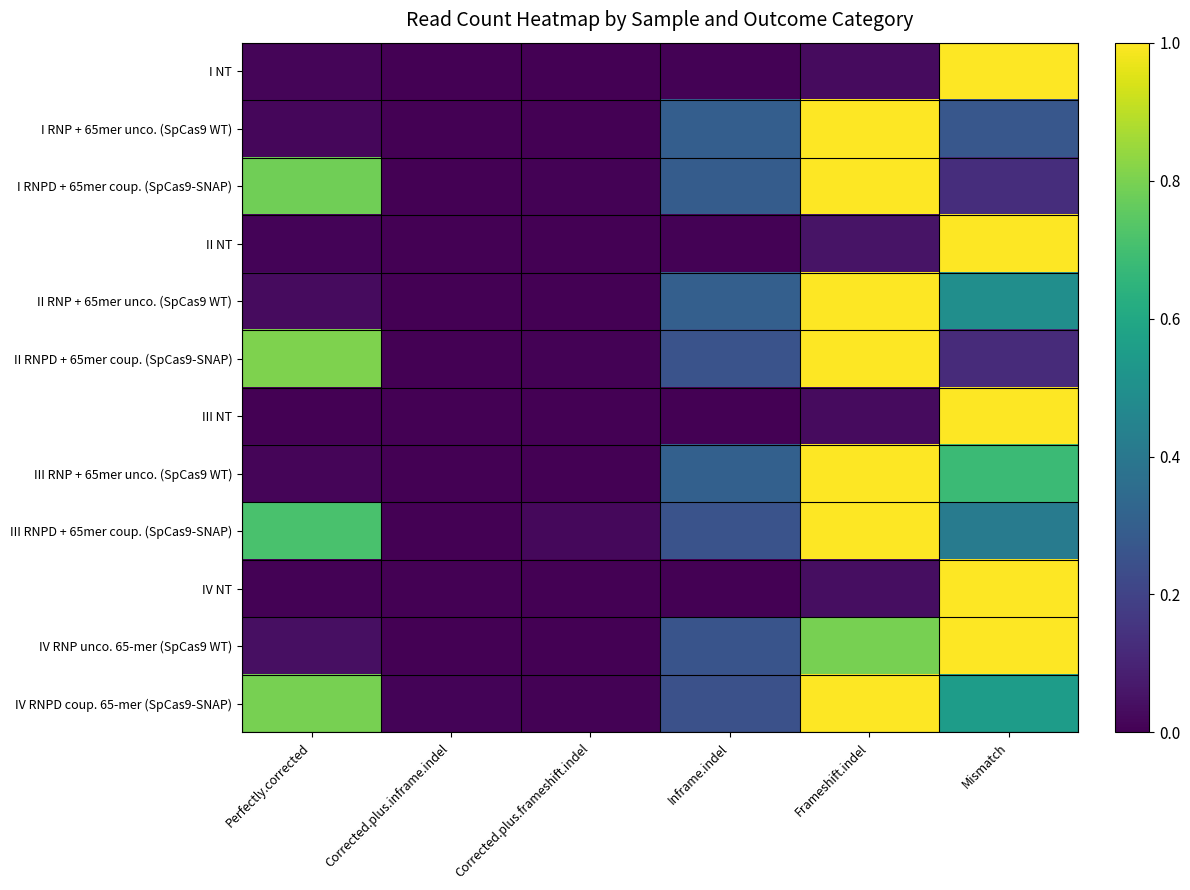

Which series has the widest spread of values?

I NT